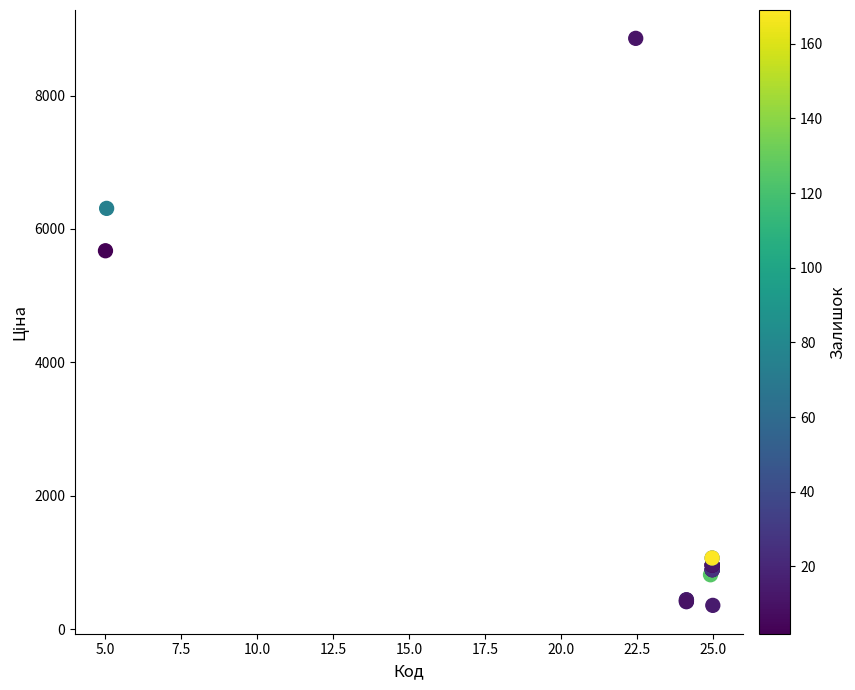

What Y value in the scatter plot is closest to 4608?

5673.8